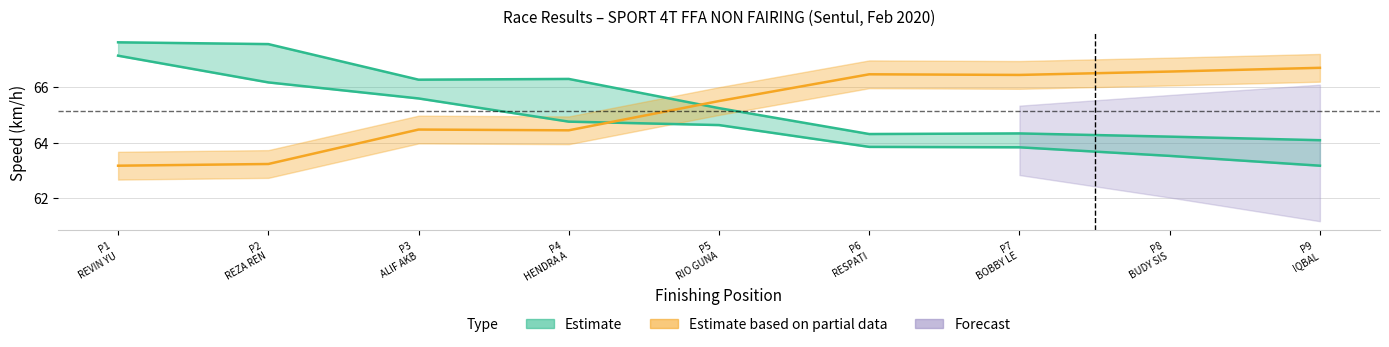

What is the difference between the highest and lowest values at P3 ALIF AKB?

1.8